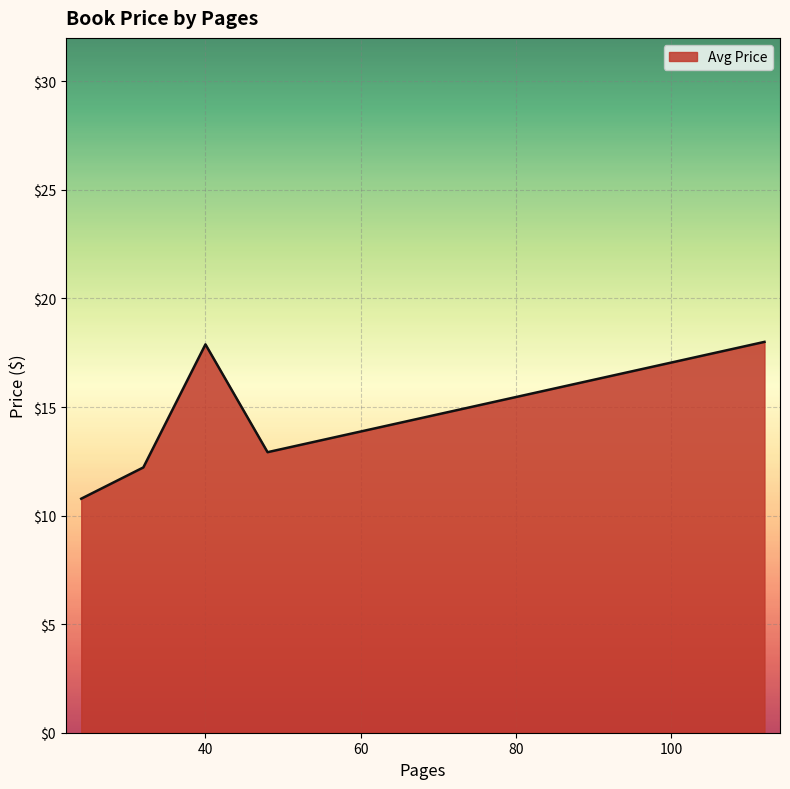

How many interior local valleys (lower than both neighbors) does the data have?

1